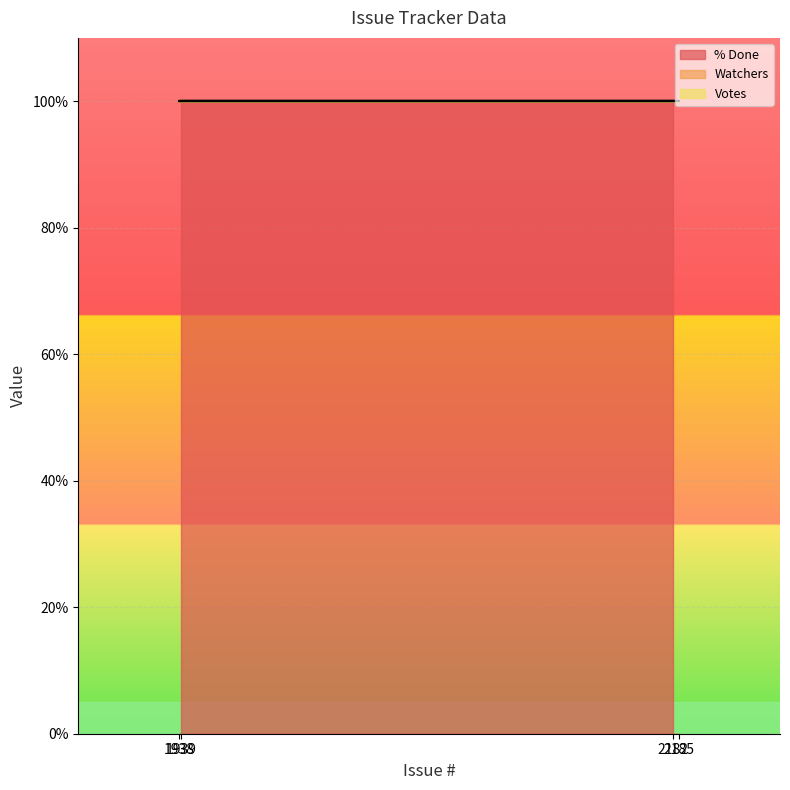

At which category does the chart reach its peak across all series?

2182